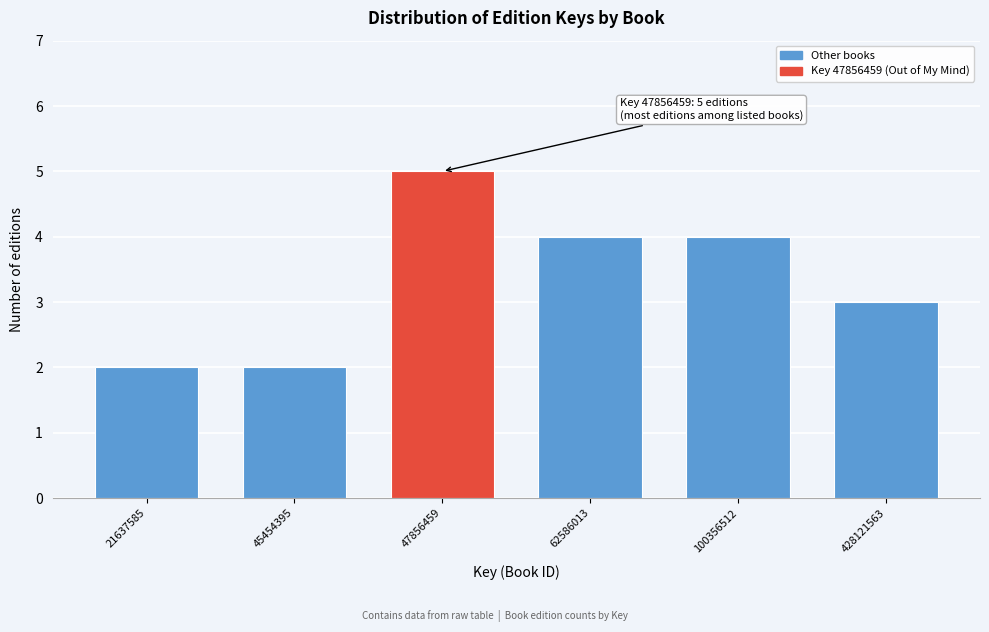

Reading left to right, list all the values displayed in this chart.

2	2	5	4	4	3